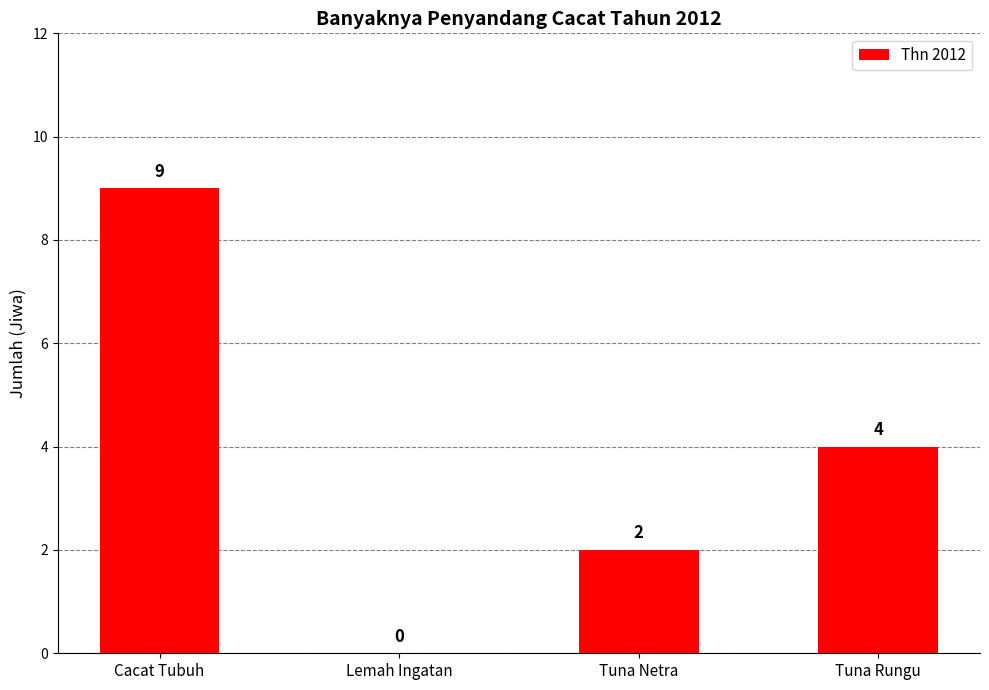

Are the bars grouped side by side (vs. stacked)?

No